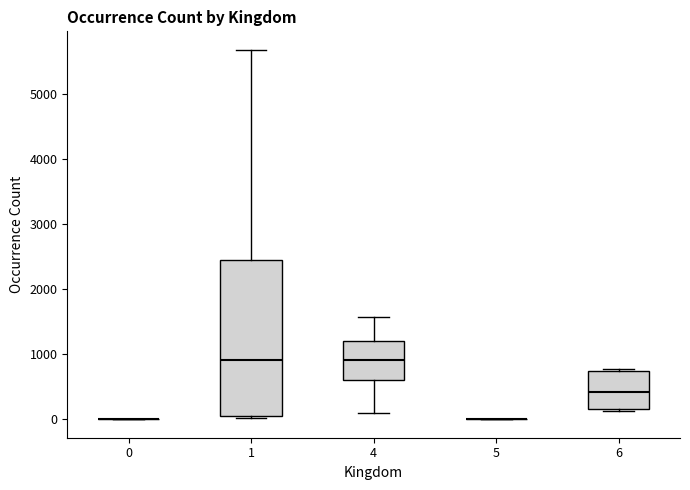

Reading left to right, read every box against the y-axis: the position of its median line, the range the box covers, and the ends of its whiskers. The values are not printed on the chart, so give them approximately, as read against the axis.

0: box collapsed to a line at 0, whiskers 0 to 0
1: median 900, box 100 to 2400, whiskers 0 to 5700
4: median 900, box 600 to 1200, whiskers 100 to 1600
5: box collapsed to a line at 0, whiskers 0 to 0
6: median 400, box 200 to 700, whiskers 100 to 800